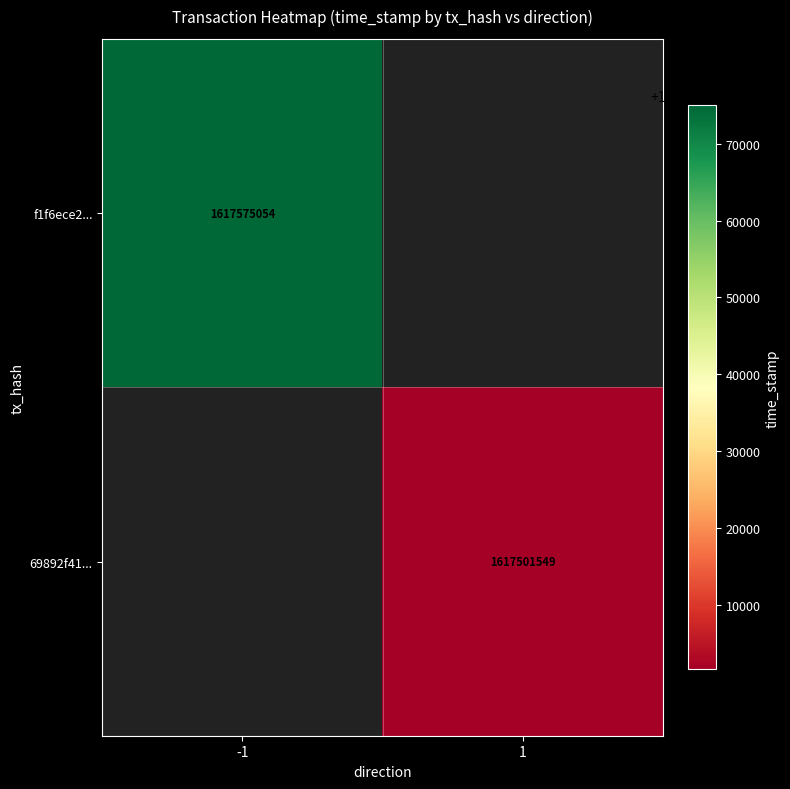

The f1f6ece2... series shows 1617575054 at -1. True or false?

True